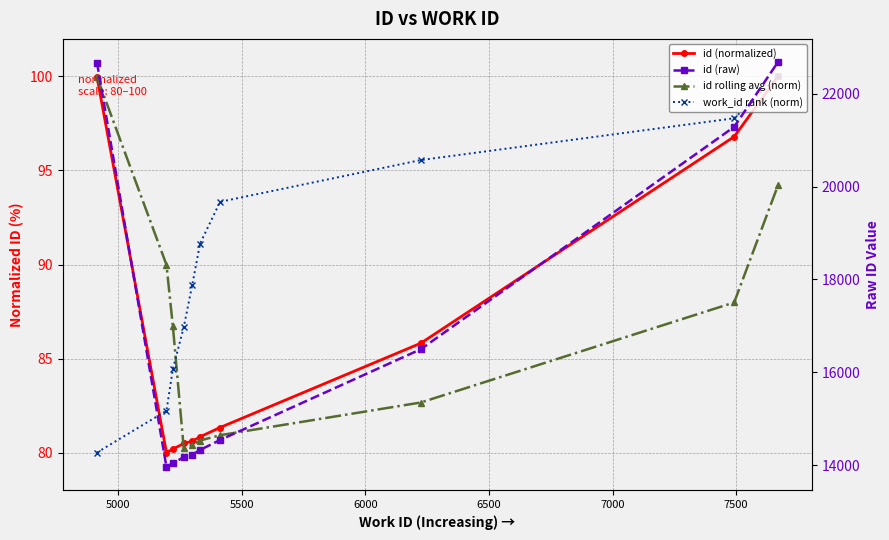

What is the sum of all id rolling avg (norm) values?

863.7